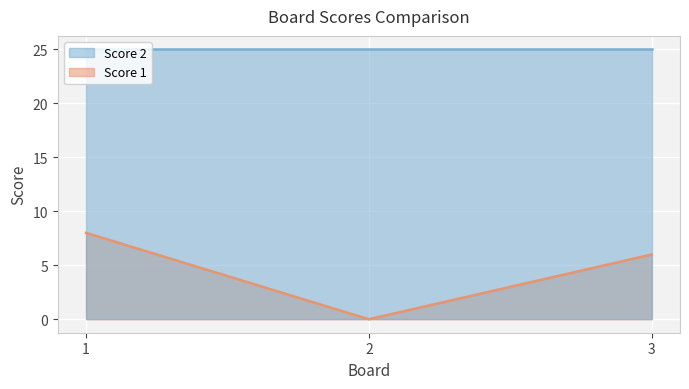

What is the difference between the maximum and minimum values?

8